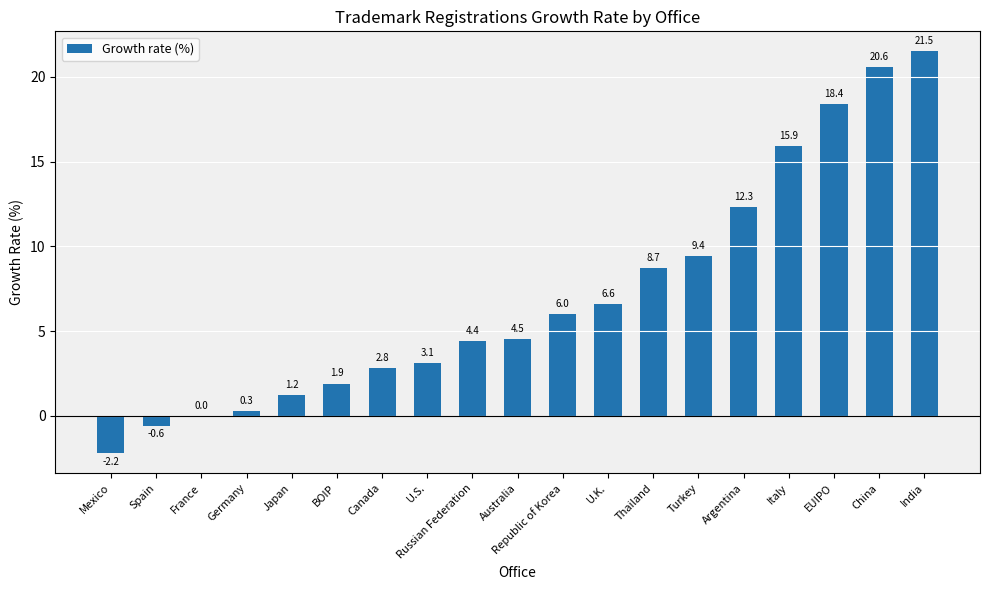

How many data points does each series have?

19